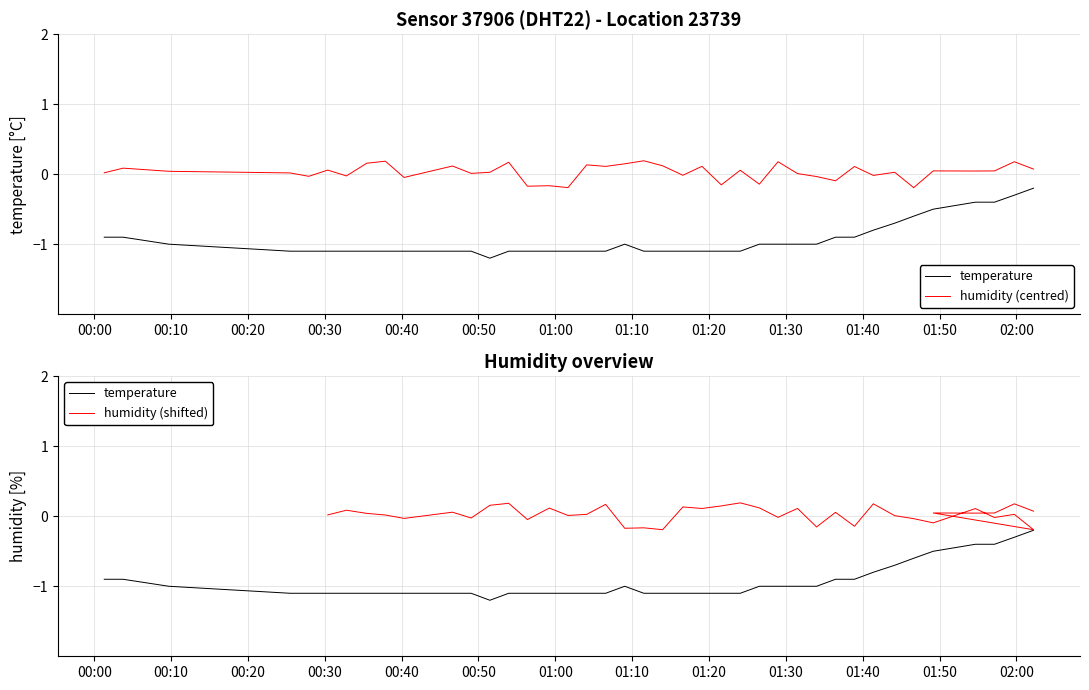

Where does the humidity (centred) series first go above 0?

00:00